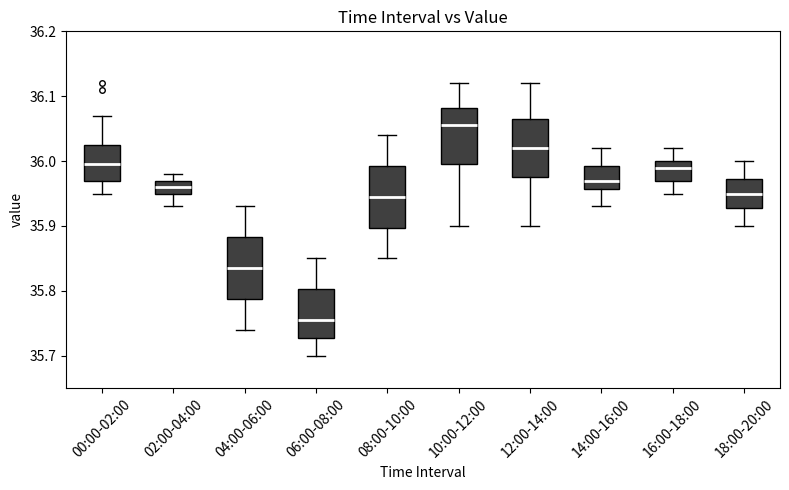

Which box's median line is the highest?

10:00-12:00